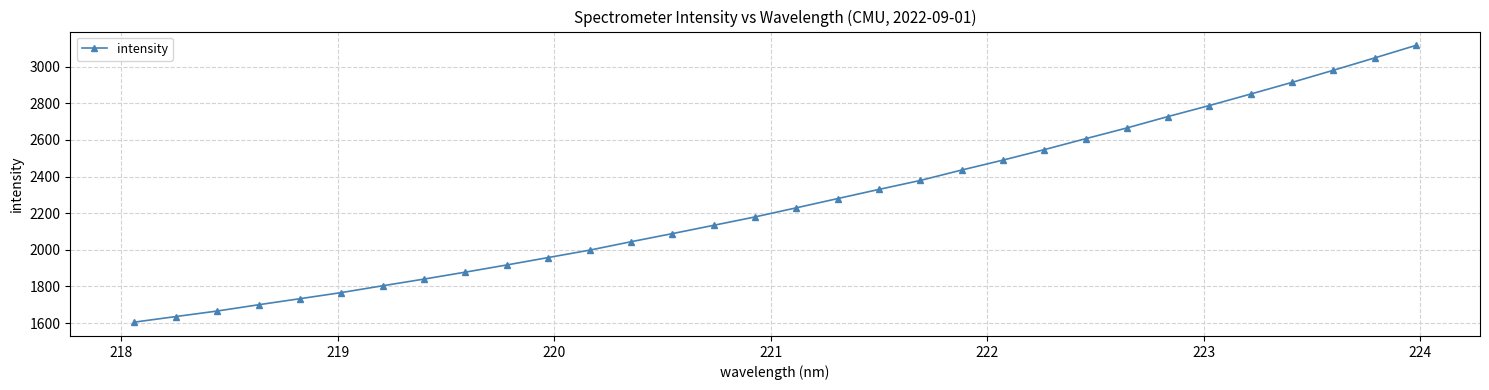

What is the value of the 23rd point from the left?

2546.8